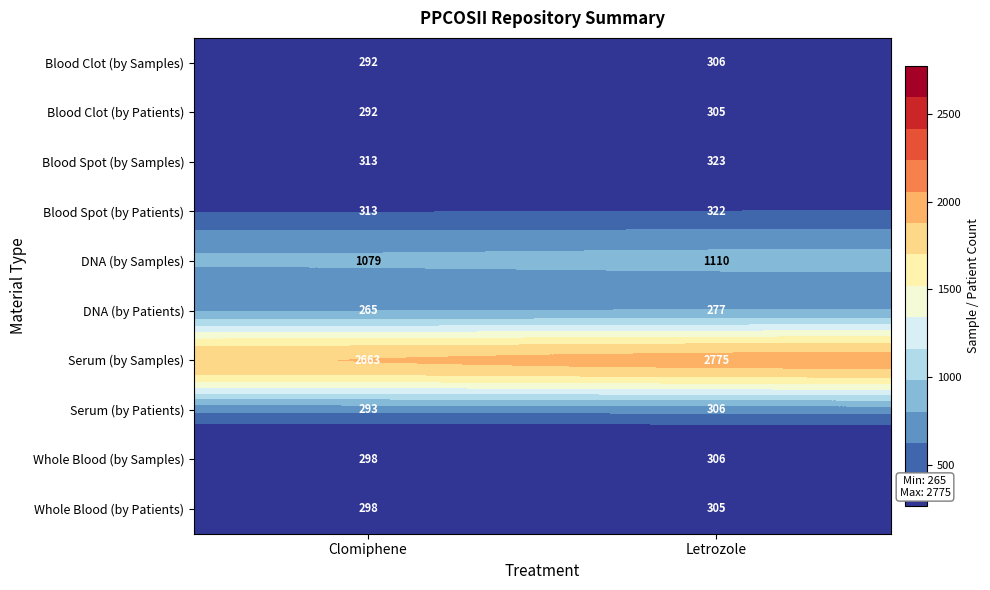

Where is Blood Clot (by Patients) nearest to the value 298?

Clomiphene